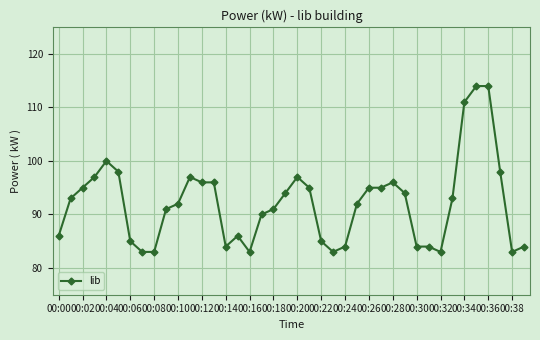

True or false: there are more than 0 points higher than both neighbors.

True